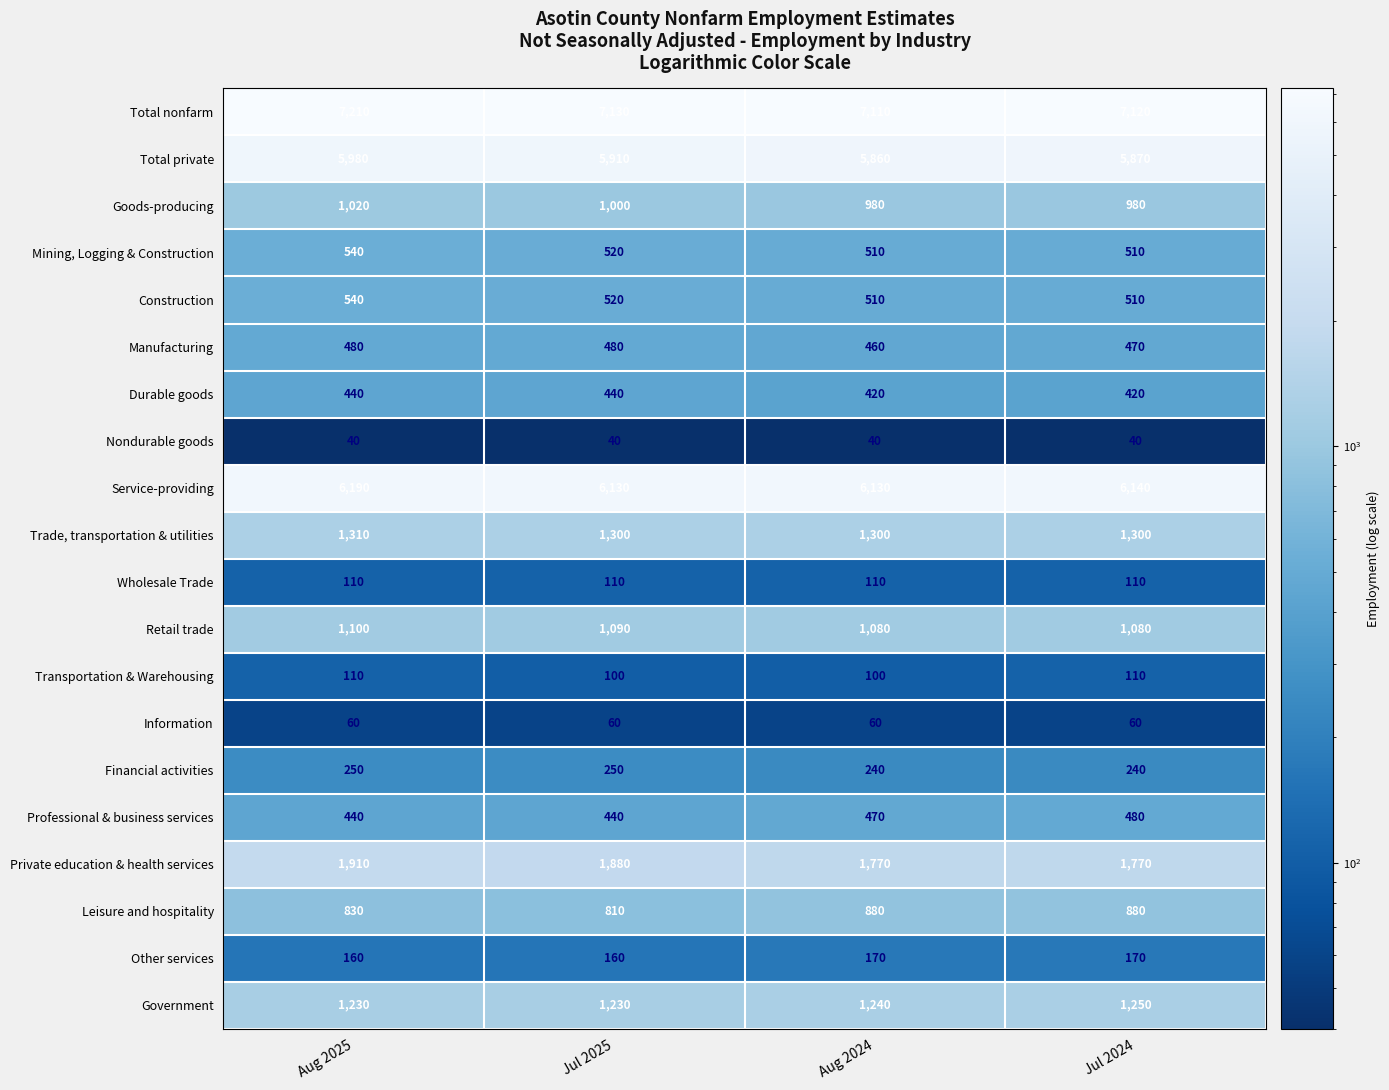

What is the minimum value for Retail trade?

1080